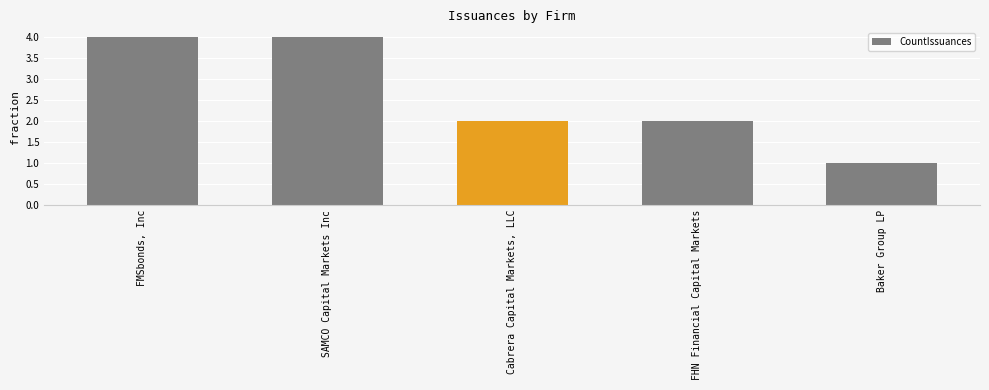

Reading right to left, what are all the values shown in this chart?

Baker Group LP=1	FHN Financial Capital Markets=2	Cabrera Capital Markets, LLC=2	SAMCO Capital Markets Inc=4	FMSbonds, Inc=4